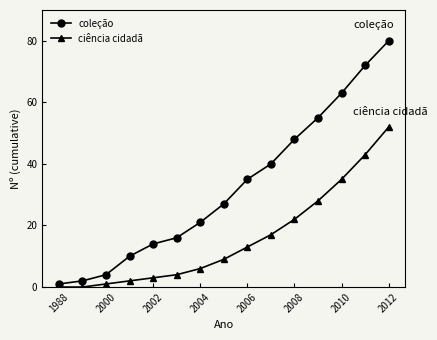

True or false: coleção has more than 0 points higher than both neighbors.

False